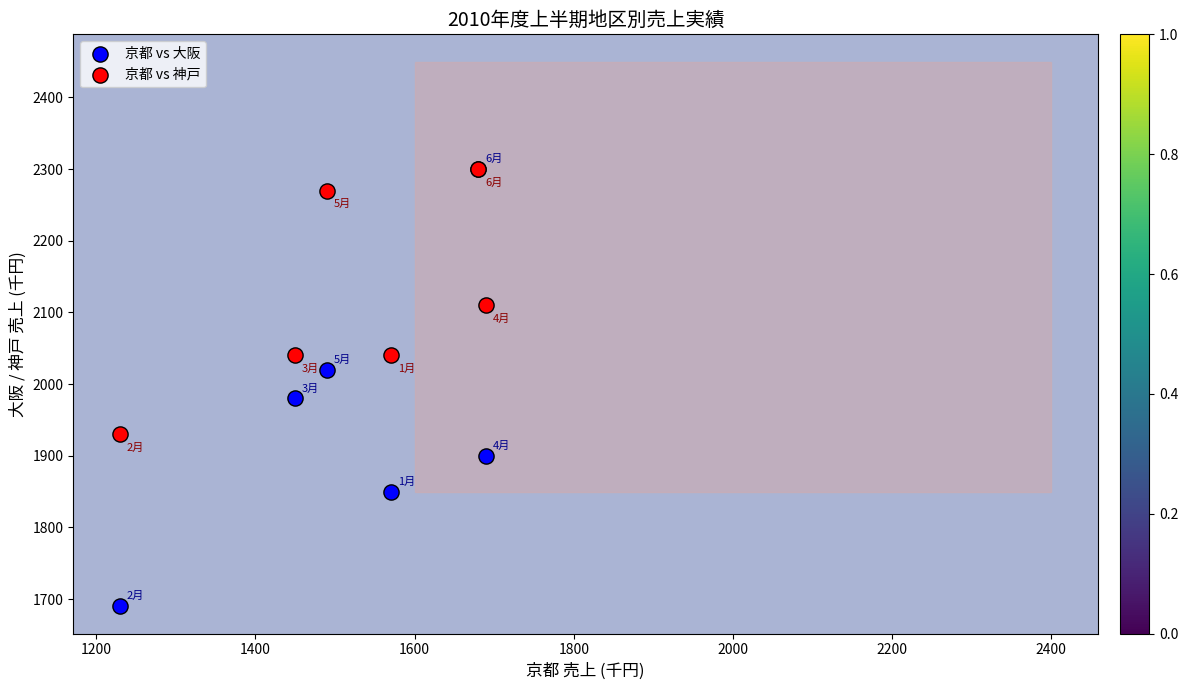

Across all series, what Y value is closest to 1995?

1980